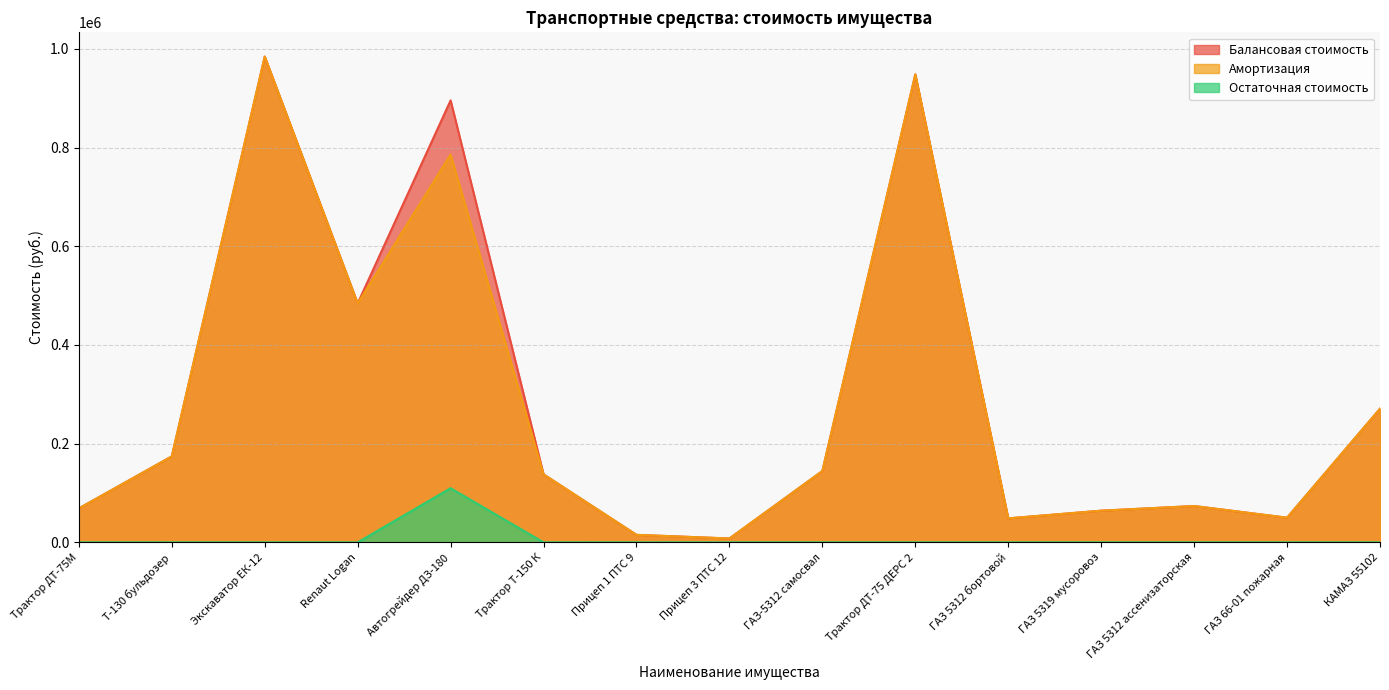

At how many categories does at least one series exceed 297212?

4